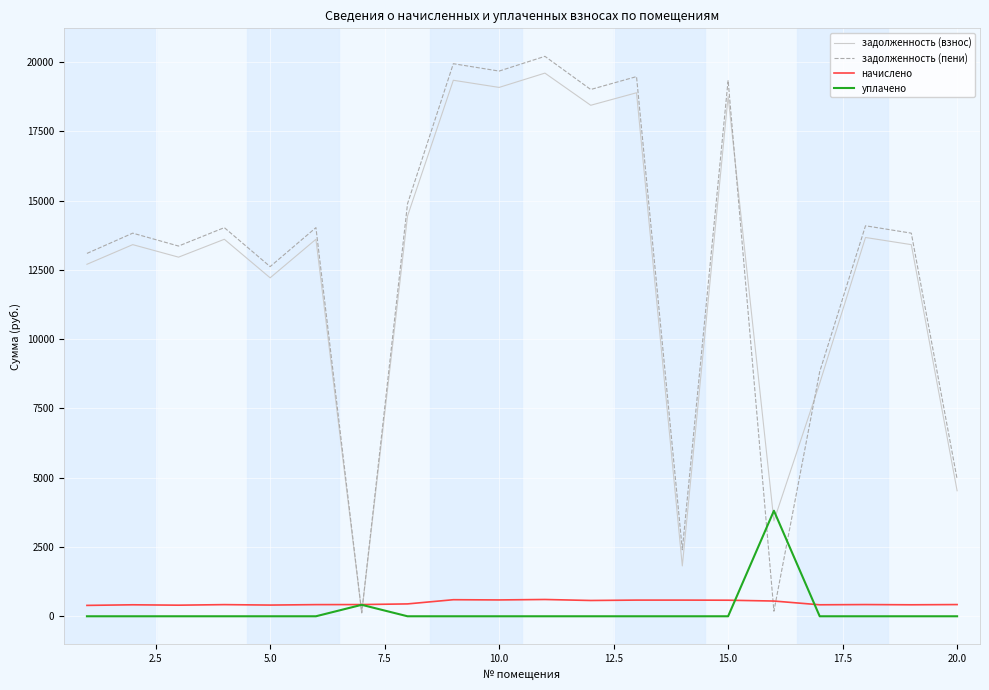

True or false: задолженность (пени) and уплачено intersect in this chart.

True